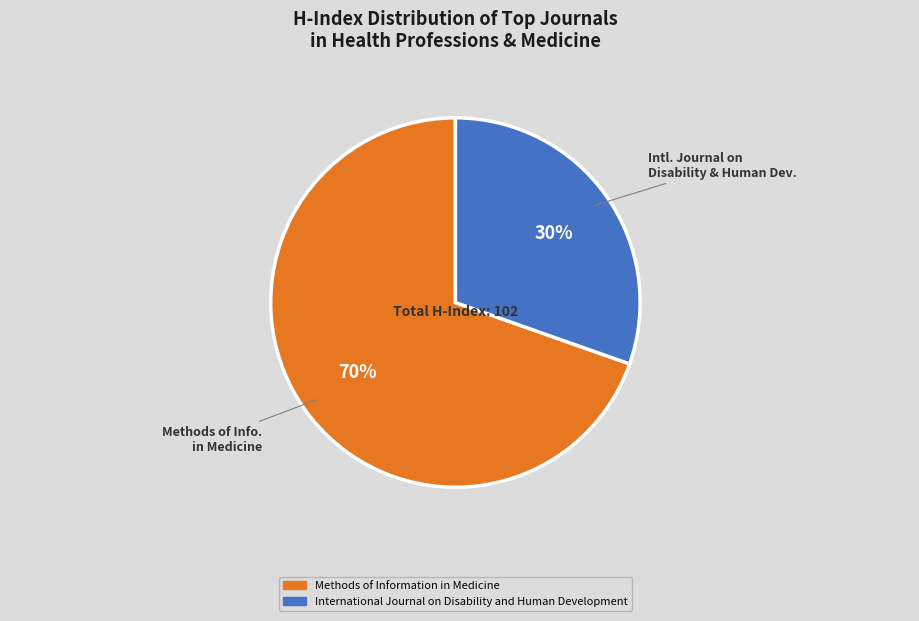

True or false: International Journal on Disability and Human Development accounts for 30% of the total.

True